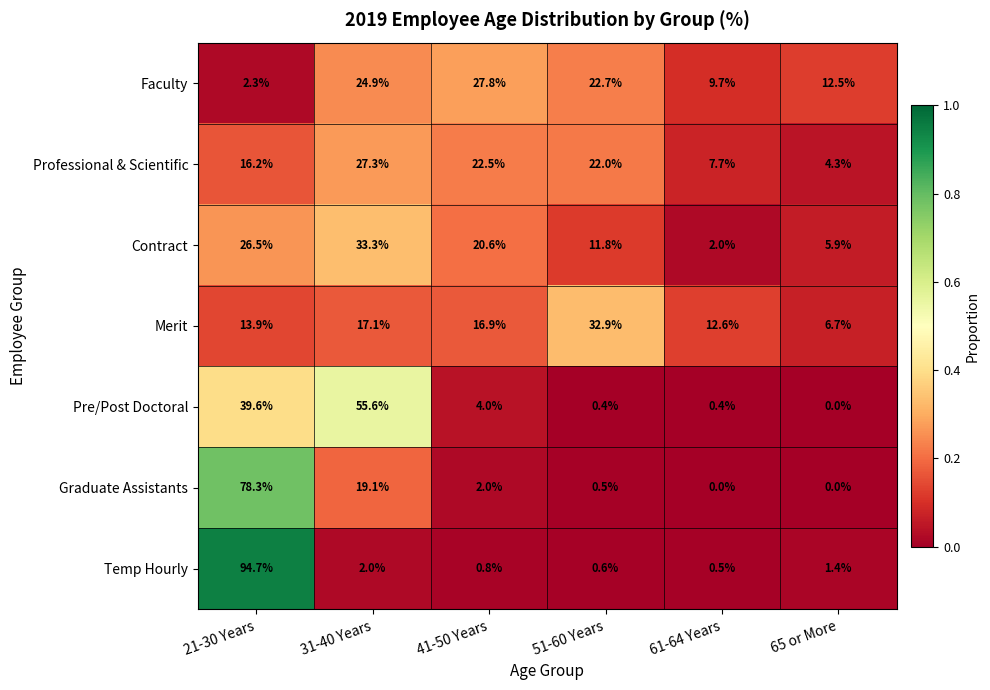

Count the number of categories in the chart.

6